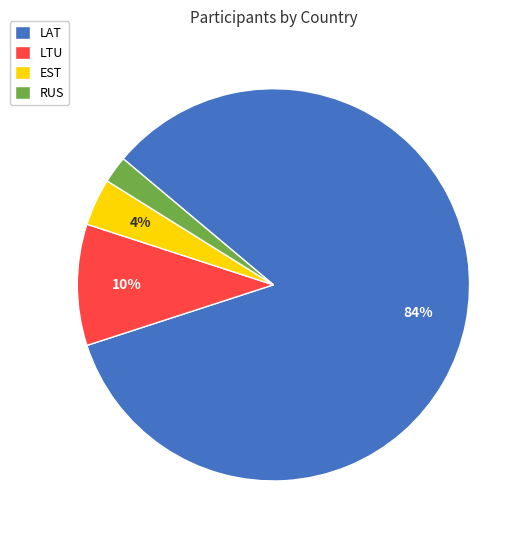

How many segments does this pie chart have?

4